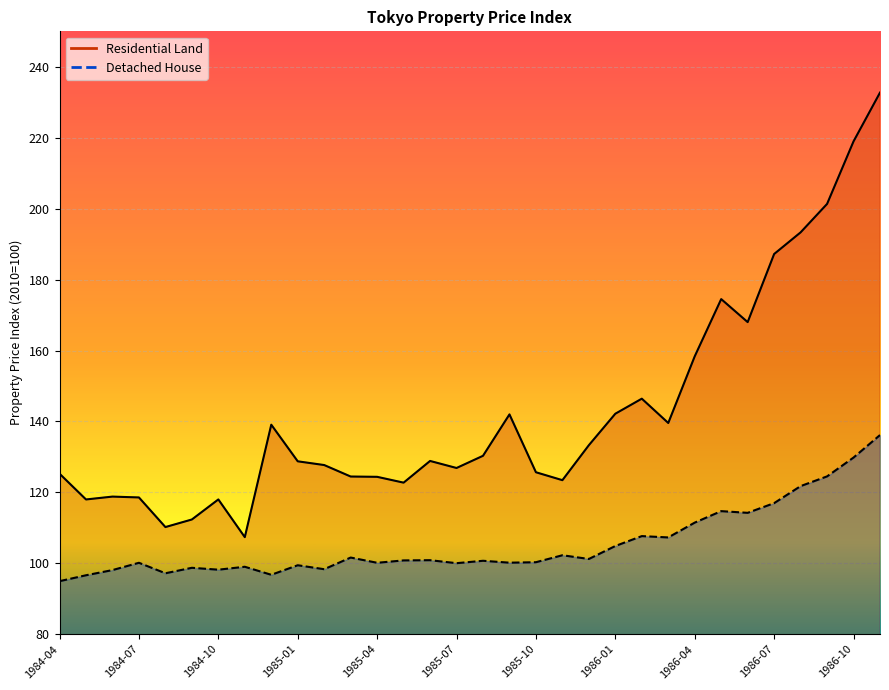

At how many categories does at least one series exceed 195?

3